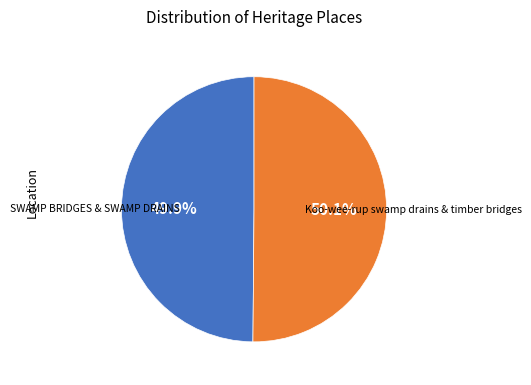

Is there a majority slice in this chart?

Yes